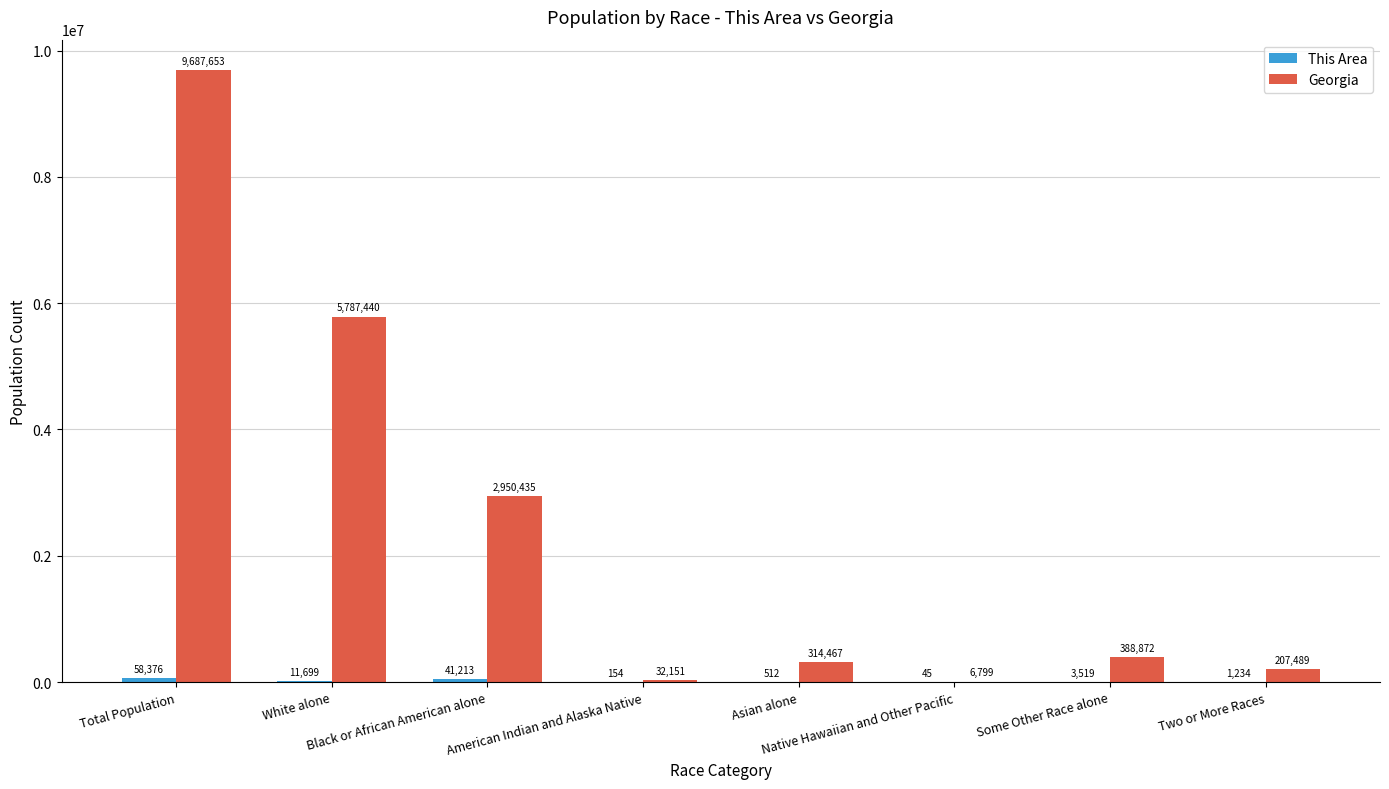

Which series has the largest total across all categories?

Georgia